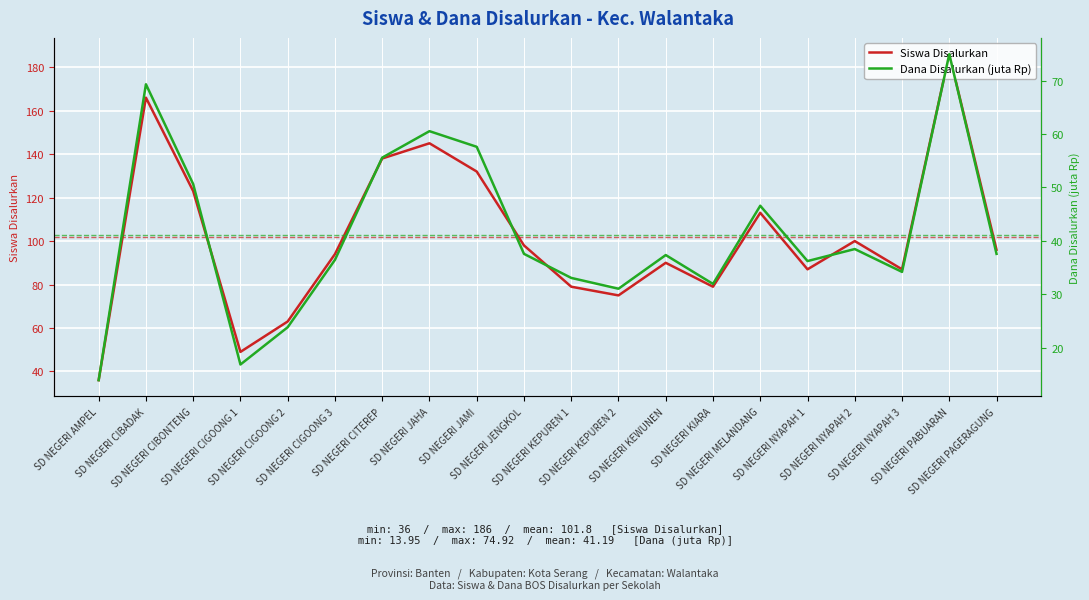

The Dana Disalurkan (juta Rp) series shows 23.9 at SD NEGERI CIGOONG 2. True or false?

True